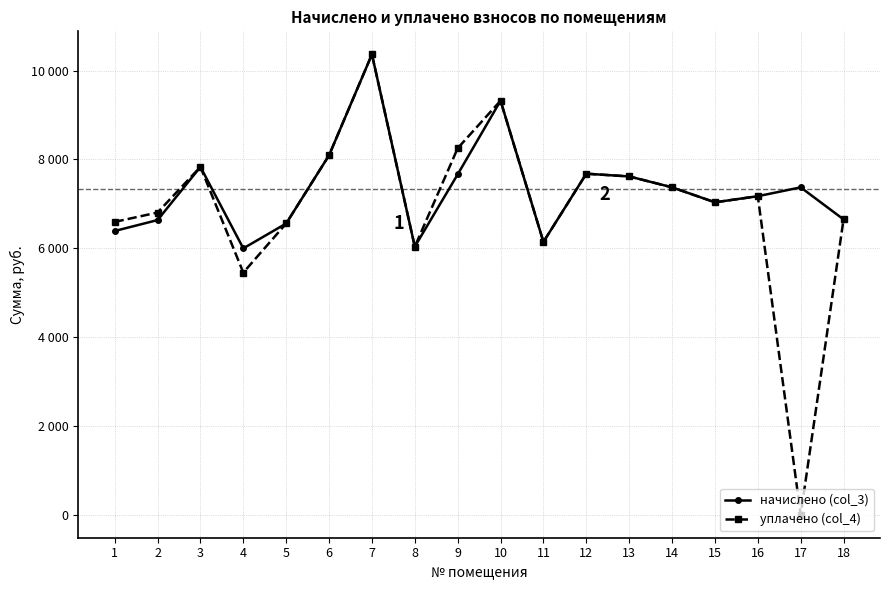

True or false: уплачено (col_4) has more than 0 points higher than both neighbors.

True